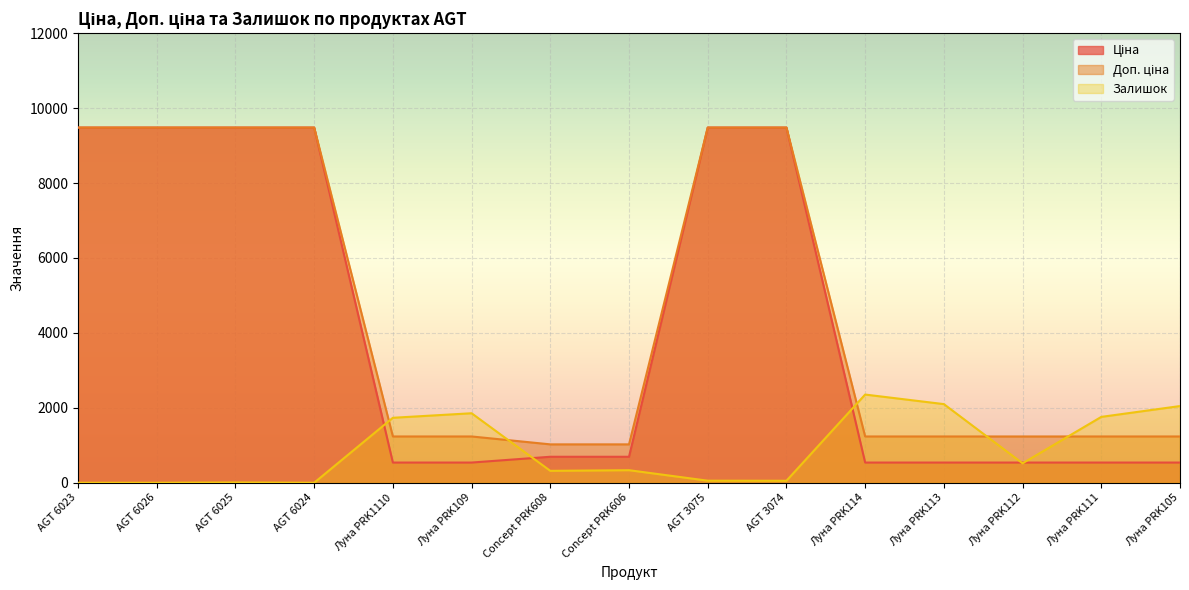

Between AGT 6026 and Луна PRK105, which series saw the biggest shift?

Ціна